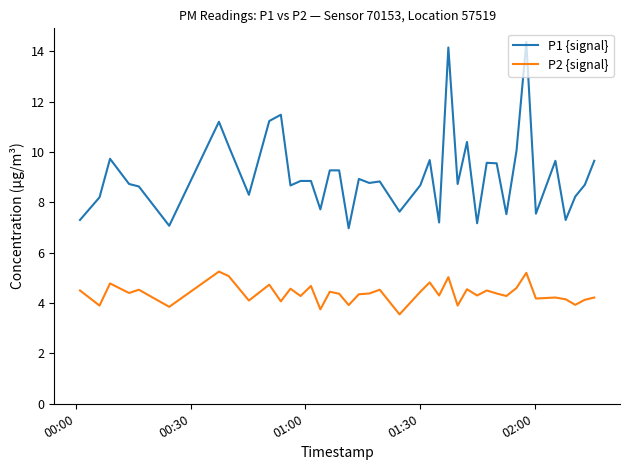

What is the difference between the maximum and minimum values in the P1 {signal} series?

7.4